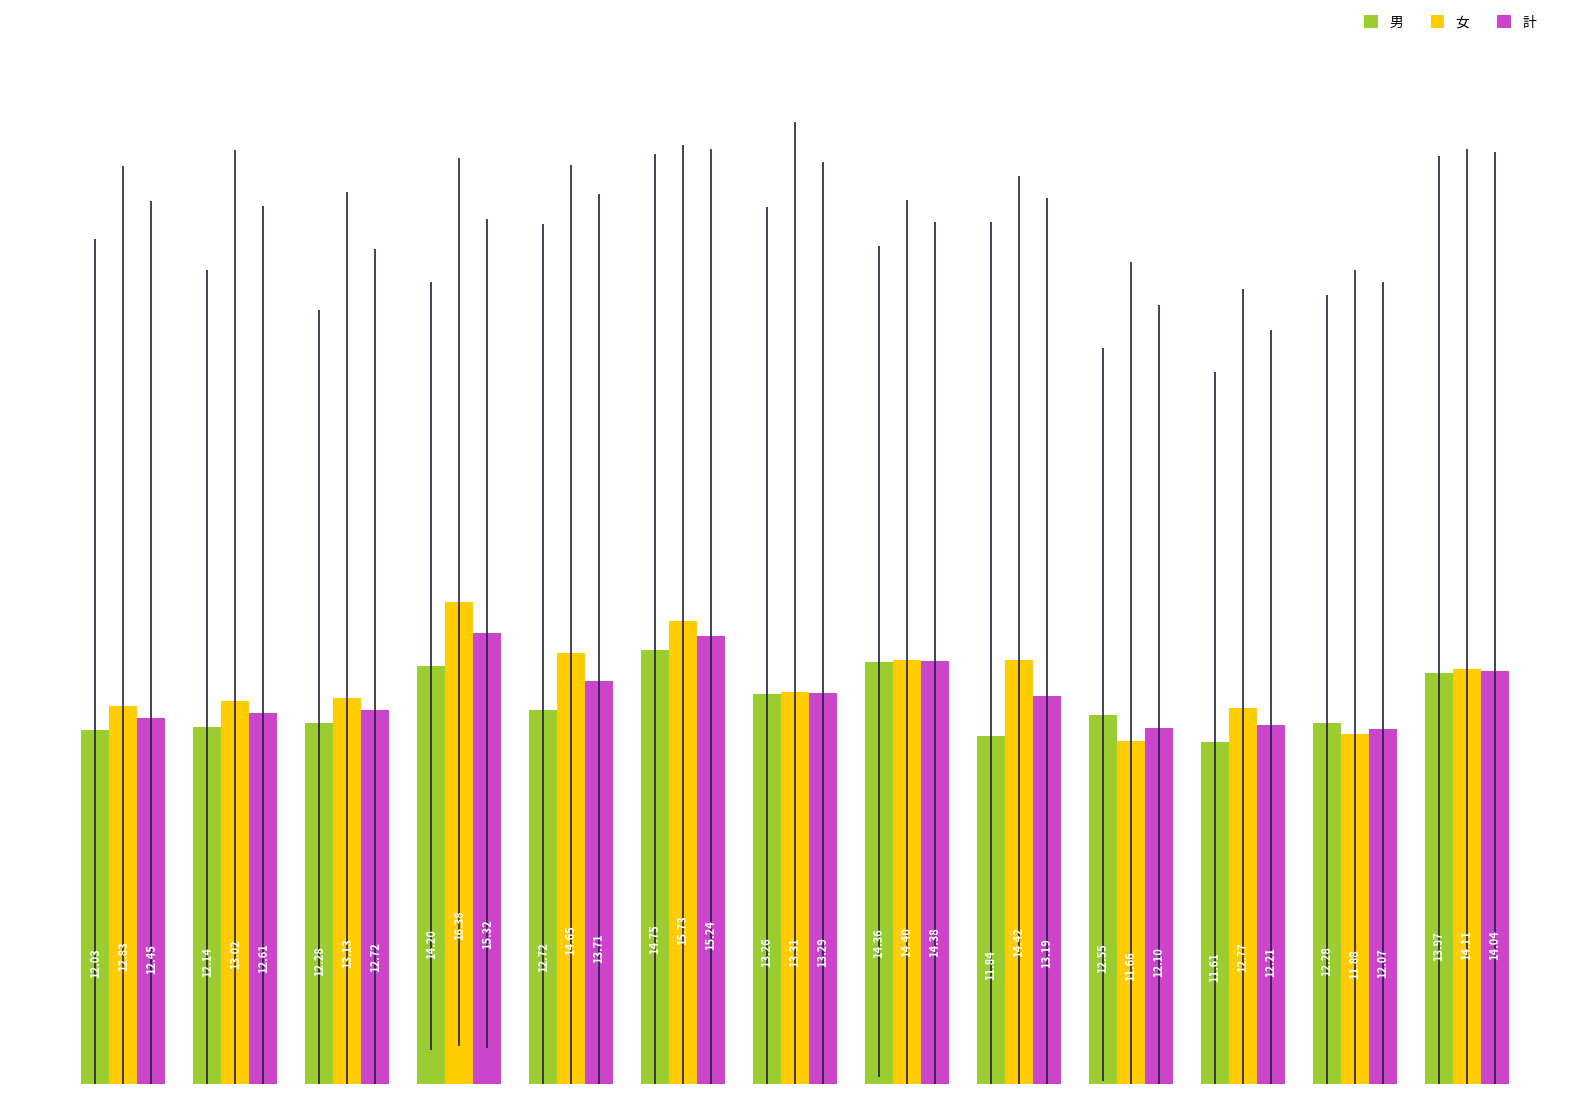

What is the value of the 計 bar at the 2nd from the left?

12.6